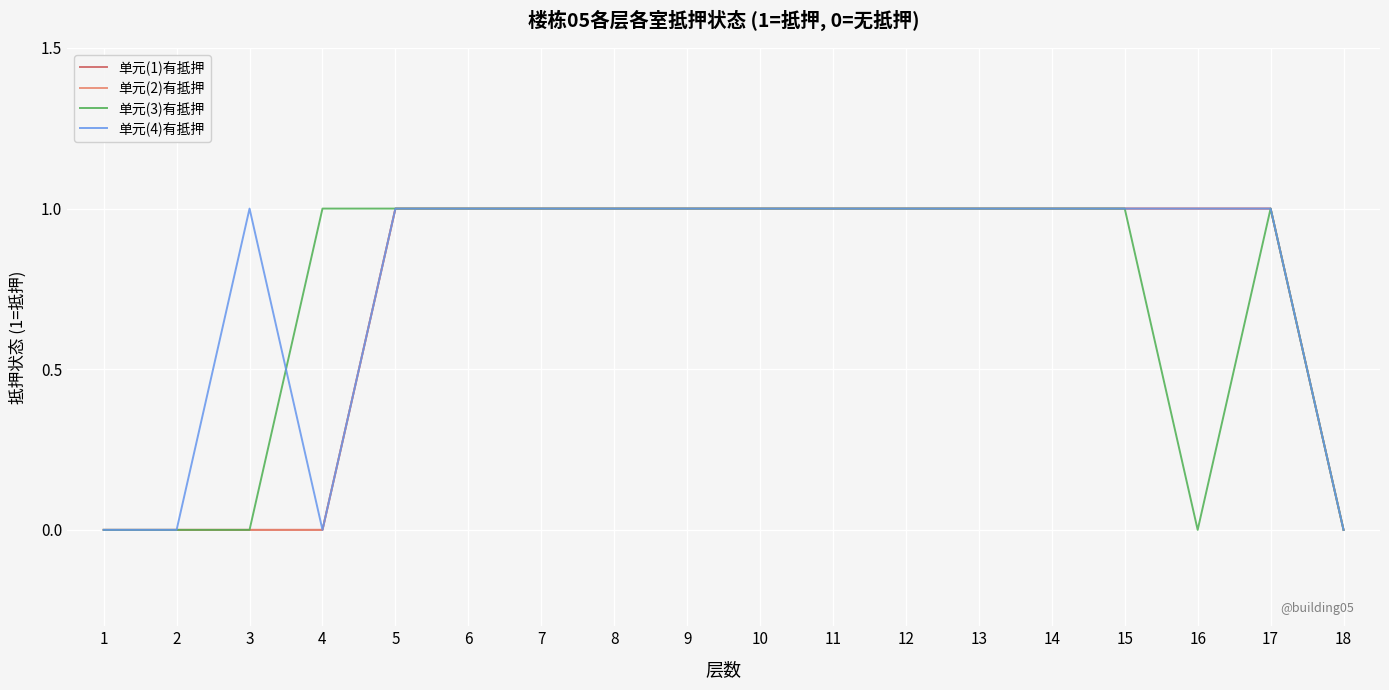

Does the chart have visible grid lines?

Yes